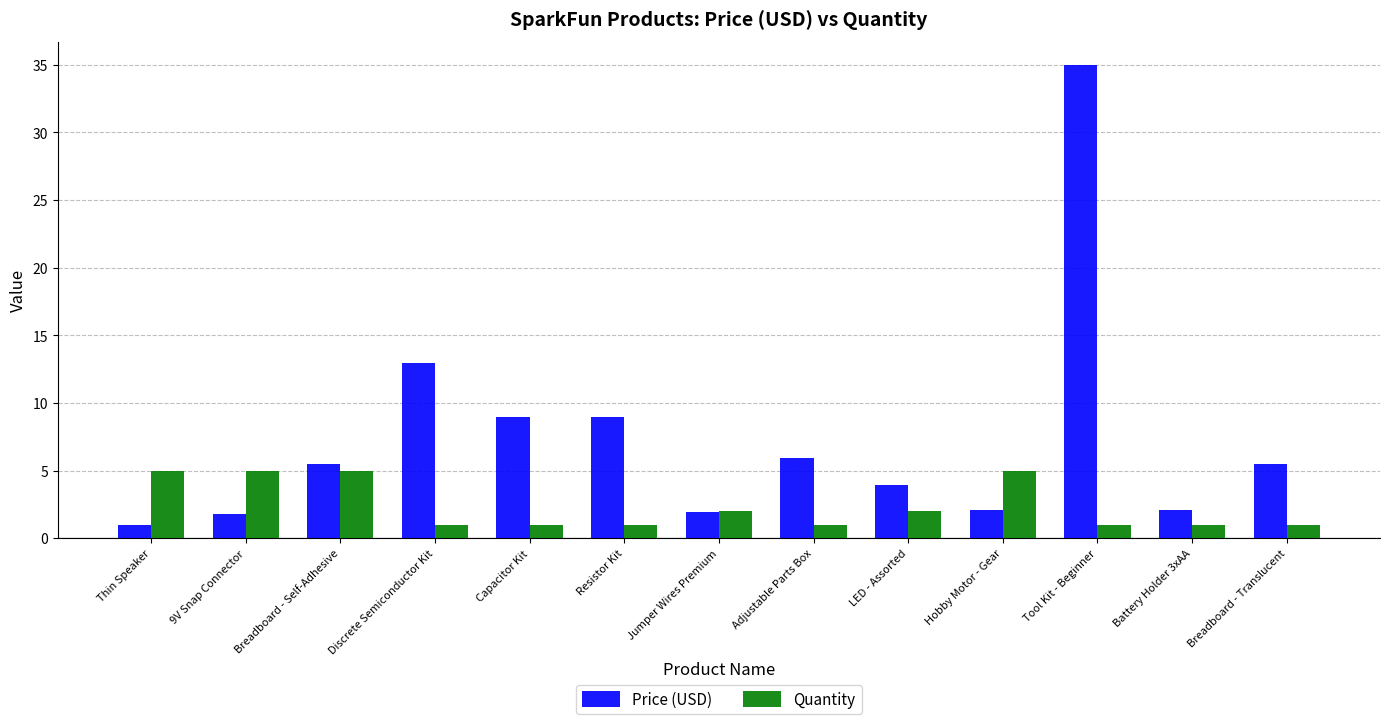

What is the value of the Quantity bar at the 8th from the left?

1.0